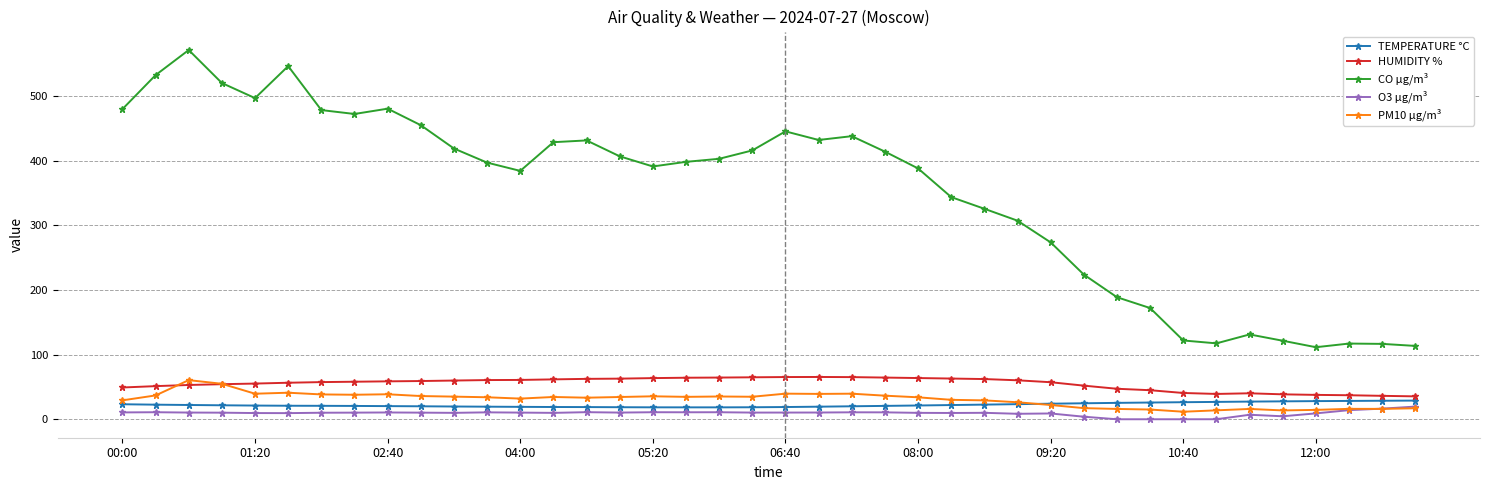

Which series has the largest range (max minus min)?

CO µg/m³